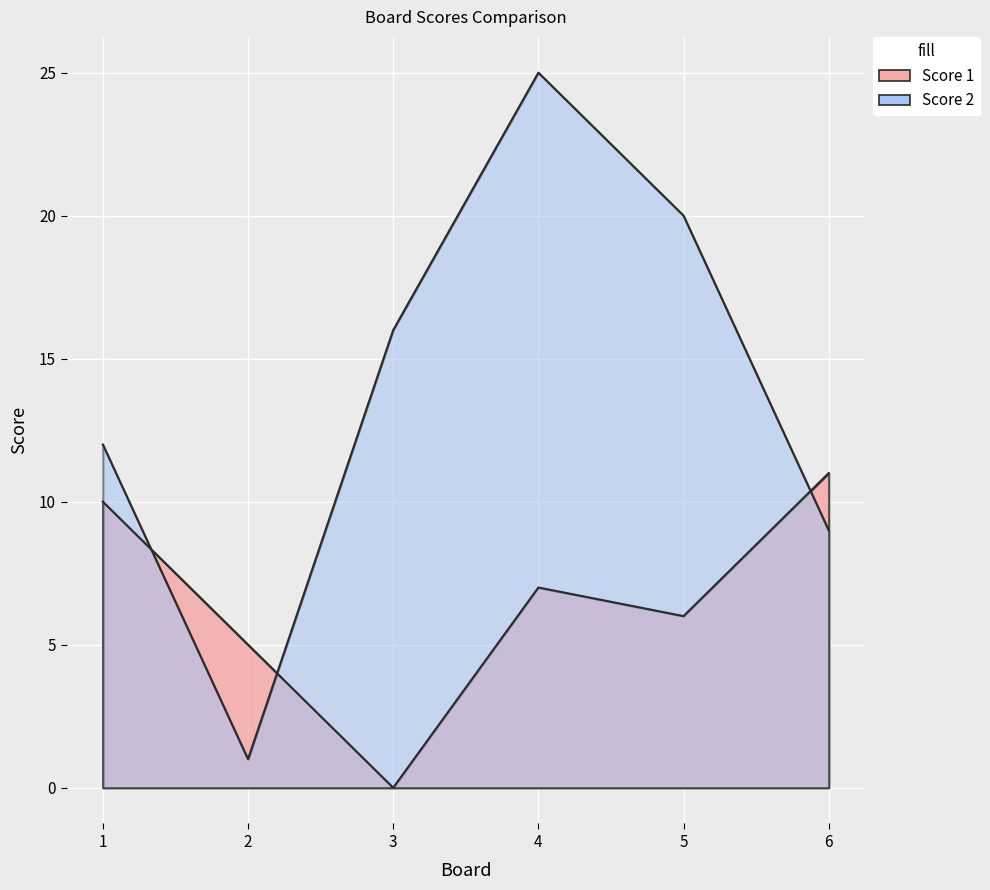

In Score 1, how many points are lower than both neighbors (excluding endpoints)?

2